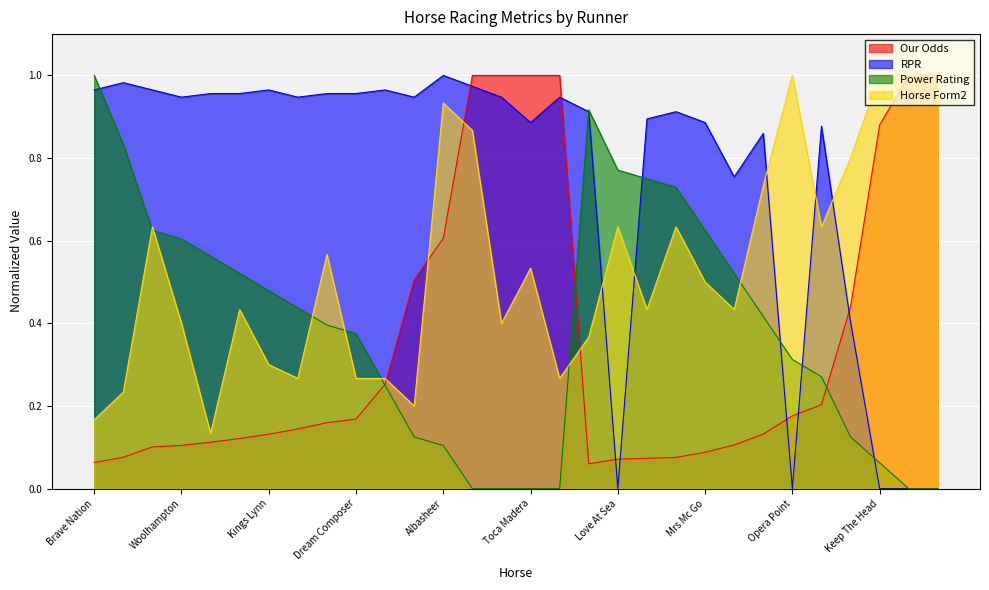

What is the sum of the Horse Form2 values at Woolhampton and Lethal Nymph?

0.8